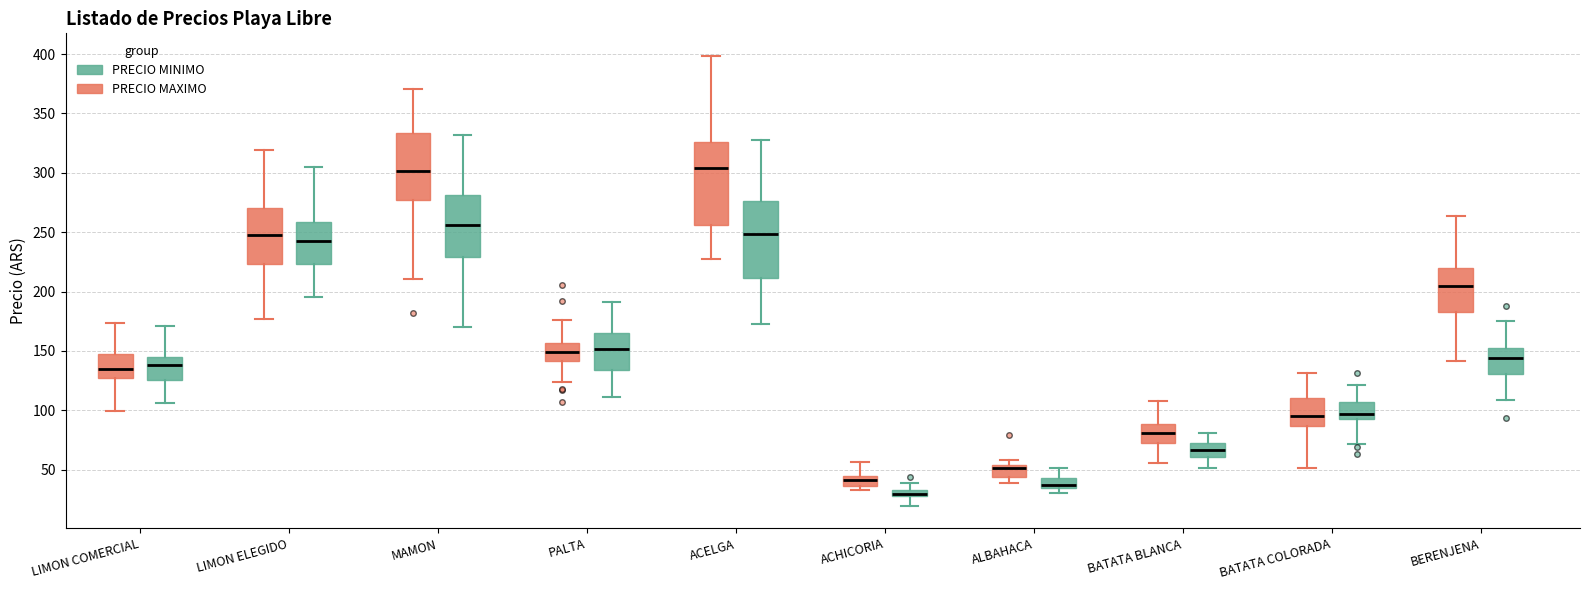

Where does the upper whisker of the box for ACHICORIA (PRECIO MINIMO) end on the y-axis? The values are not printed on the chart, so give them approximately, as read against the axis.

40